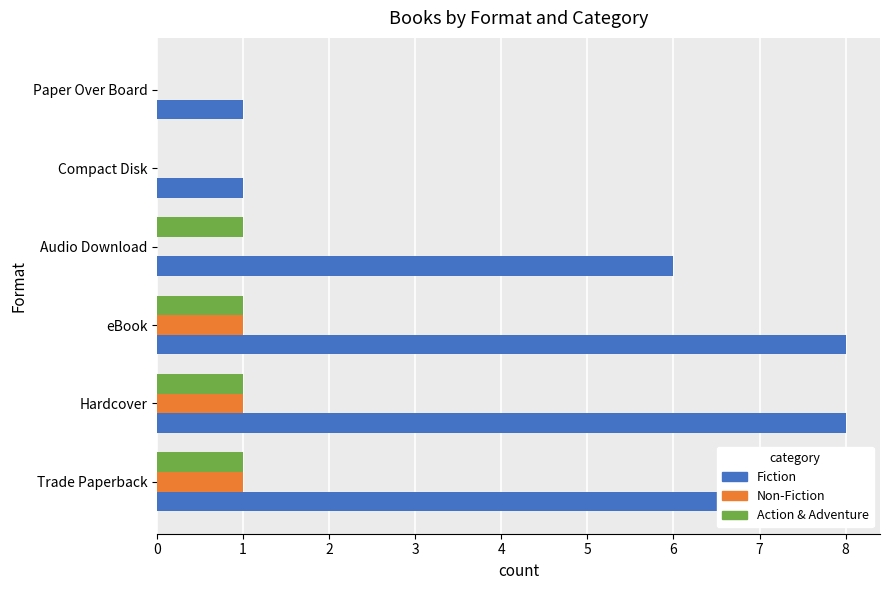

Between Trade Paperback and Paper Over Board, which series saw the biggest shift?

Fiction